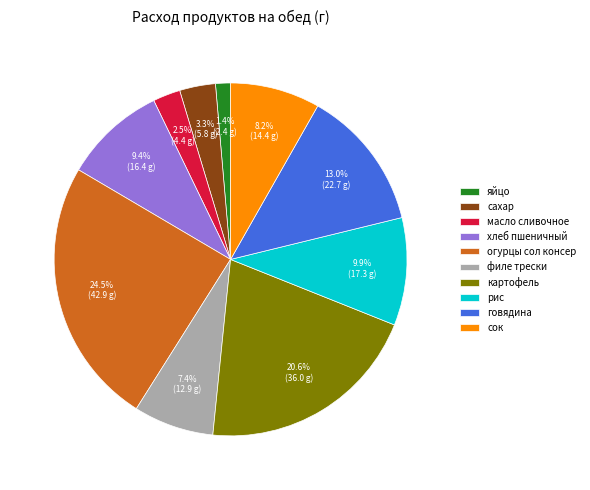

To the nearest percent, what percentage of the pie is филе трески?

7%